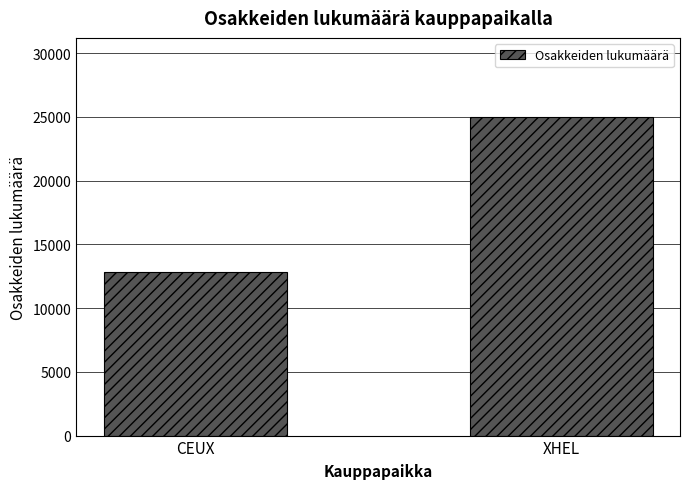

What is the label of the 1st bar from the right?

XHEL